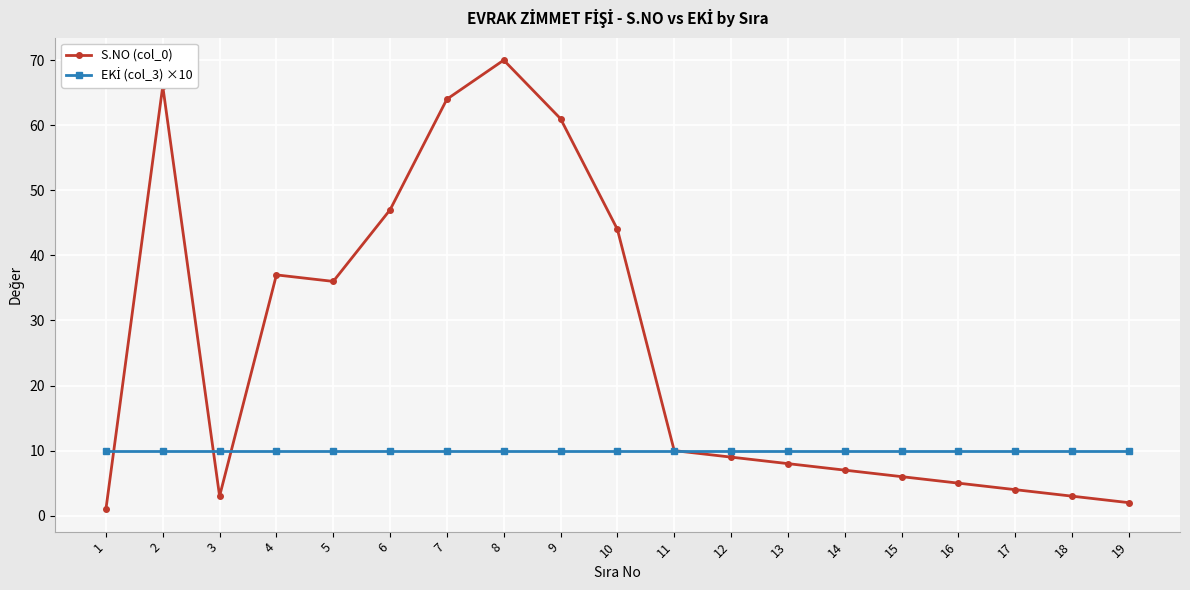

How many lines are shown in the chart?

2